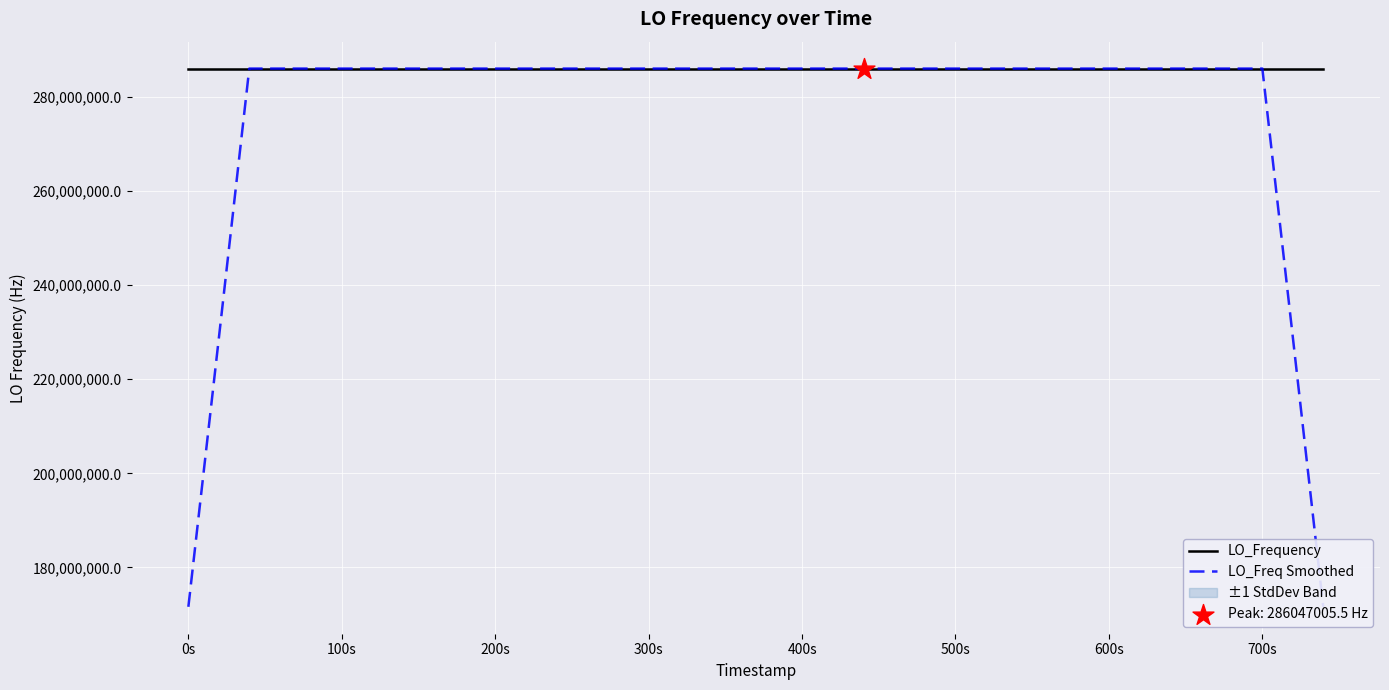

Which series contains the highest Y value?

LO_Frequency